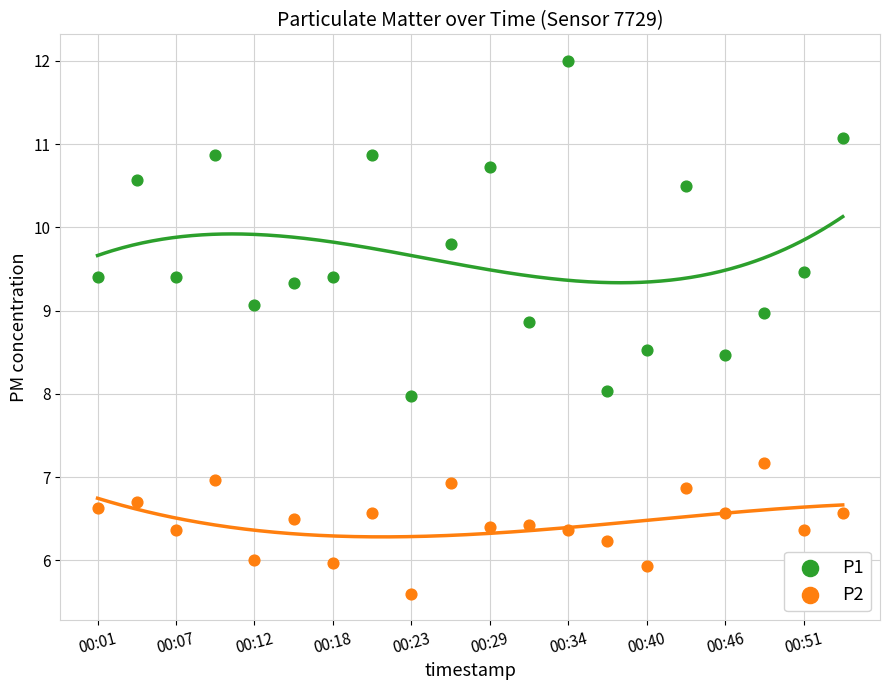

Which series contains the highest Y value?

P1